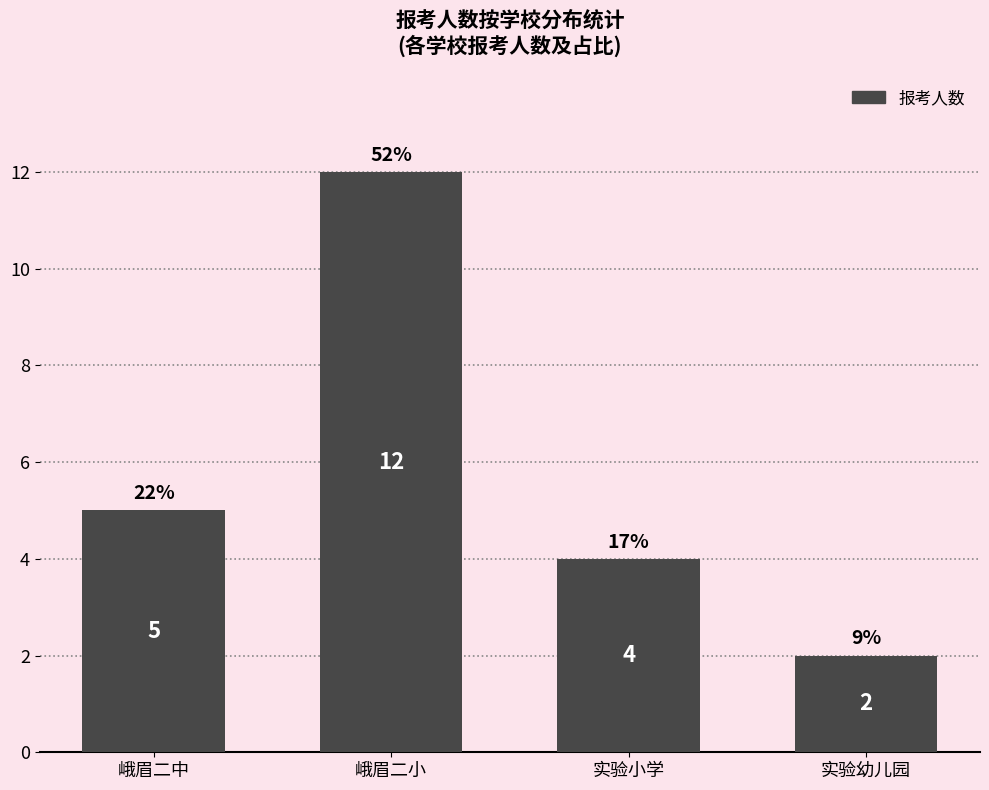

How many values are between 4 and 12?

3